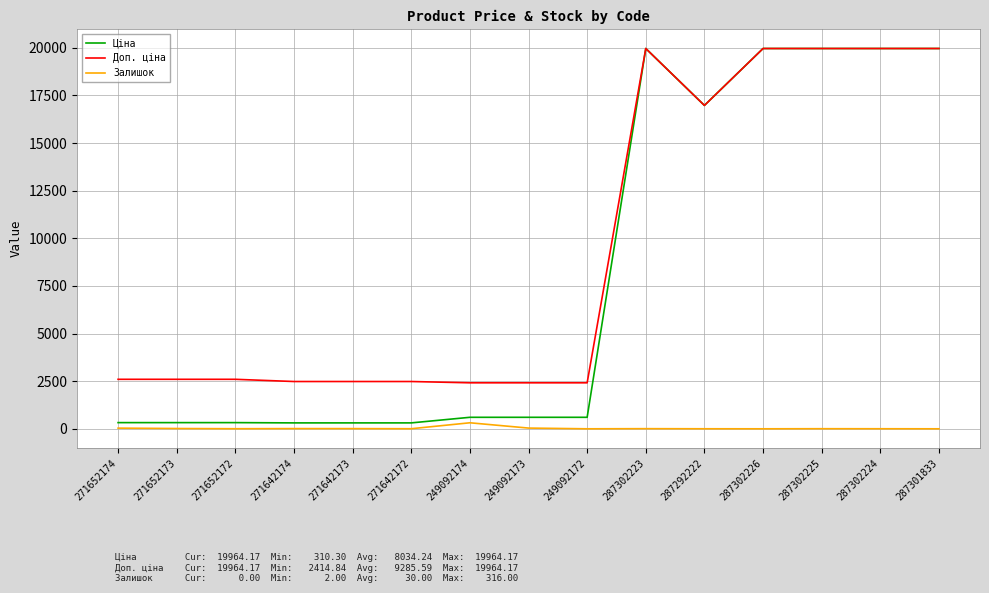

Rank the series at 271642173 from highest to lowest value.

Доп. ціна, Ціна, Залишок